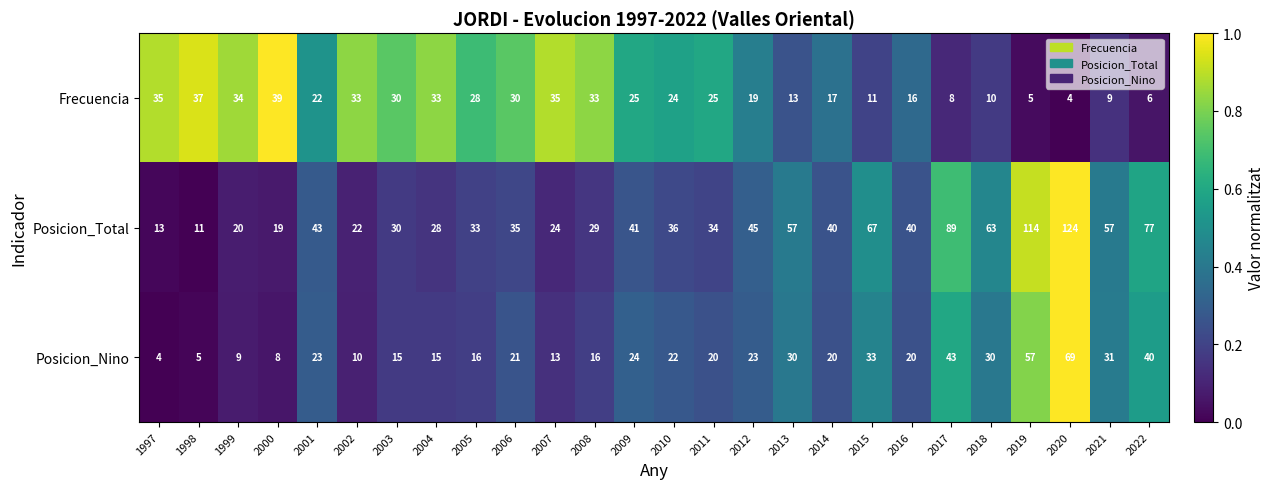

What is the highest value of the Frecuencia series?

39